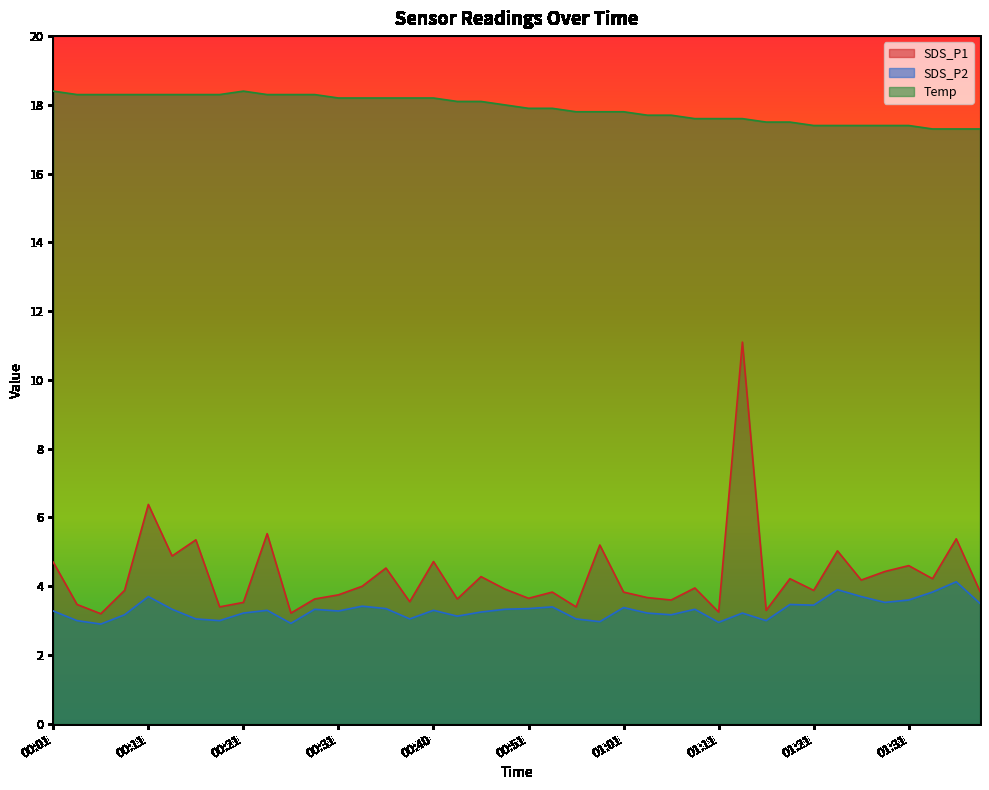

True or false: SDS_P2 and SDS_P1 intersect in this chart.

False